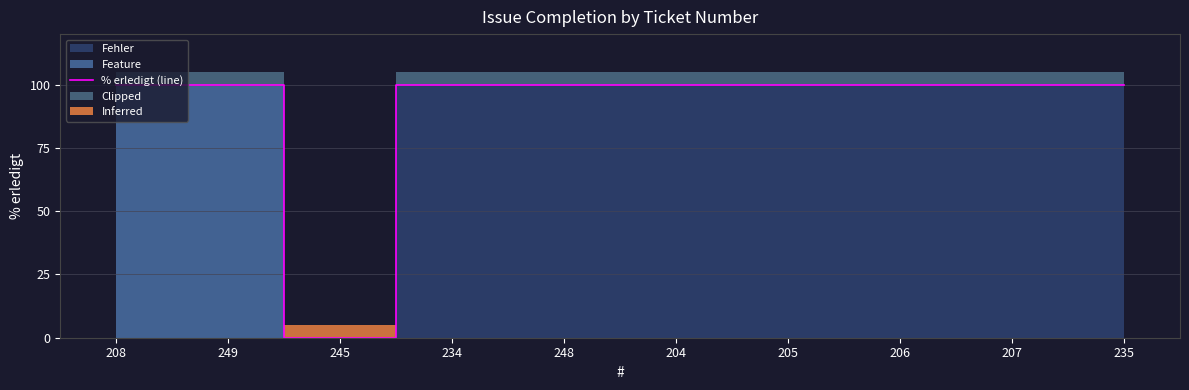

What is the sum of the values at 234 and 206?

200